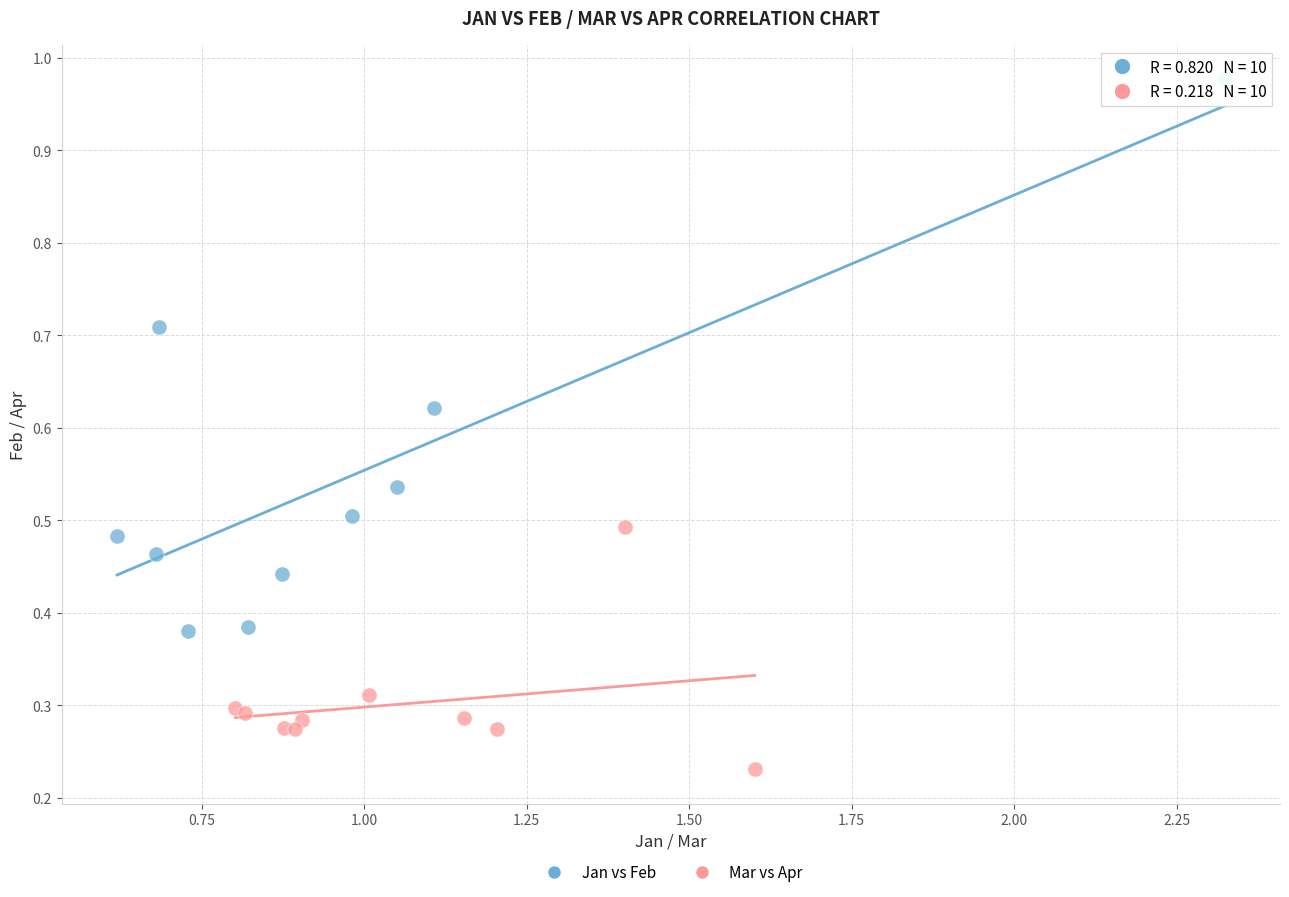

Which series contains the highest Y value?

Jan vs Feb